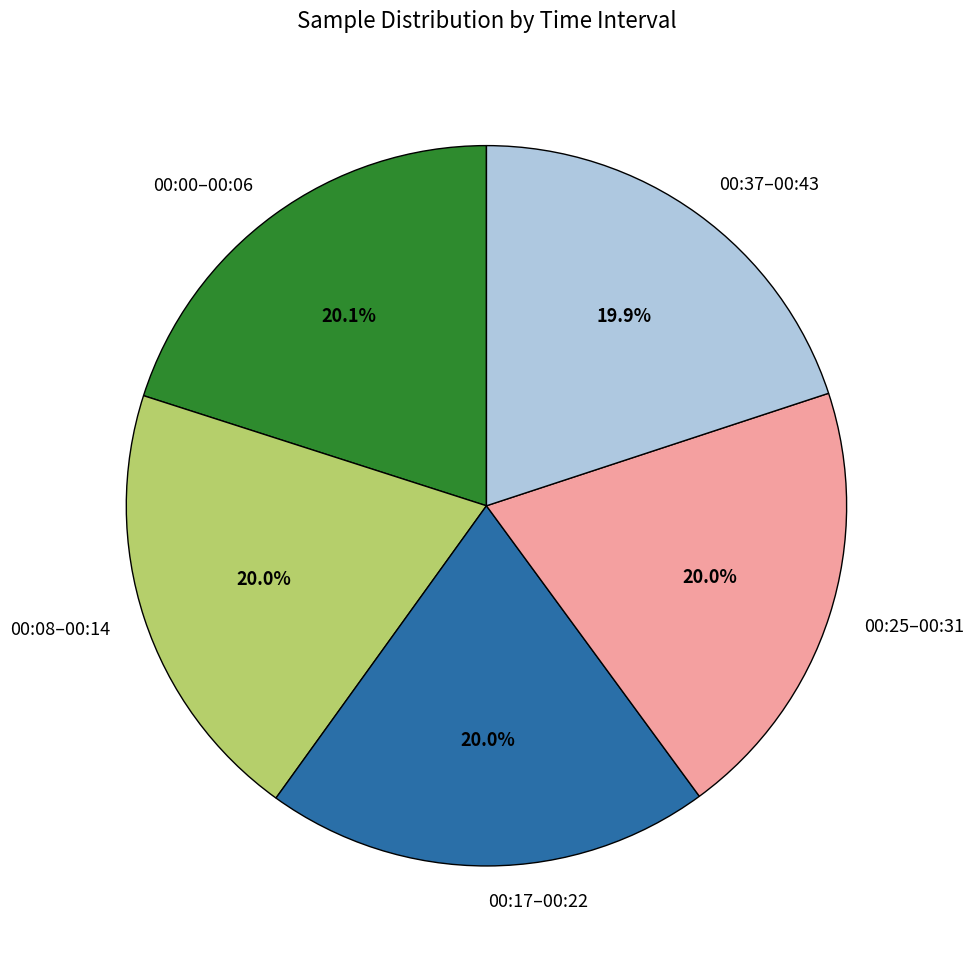

Approximately how many times larger is the value at 00:17–00:22 compared to 00:25–00:31?

1.0